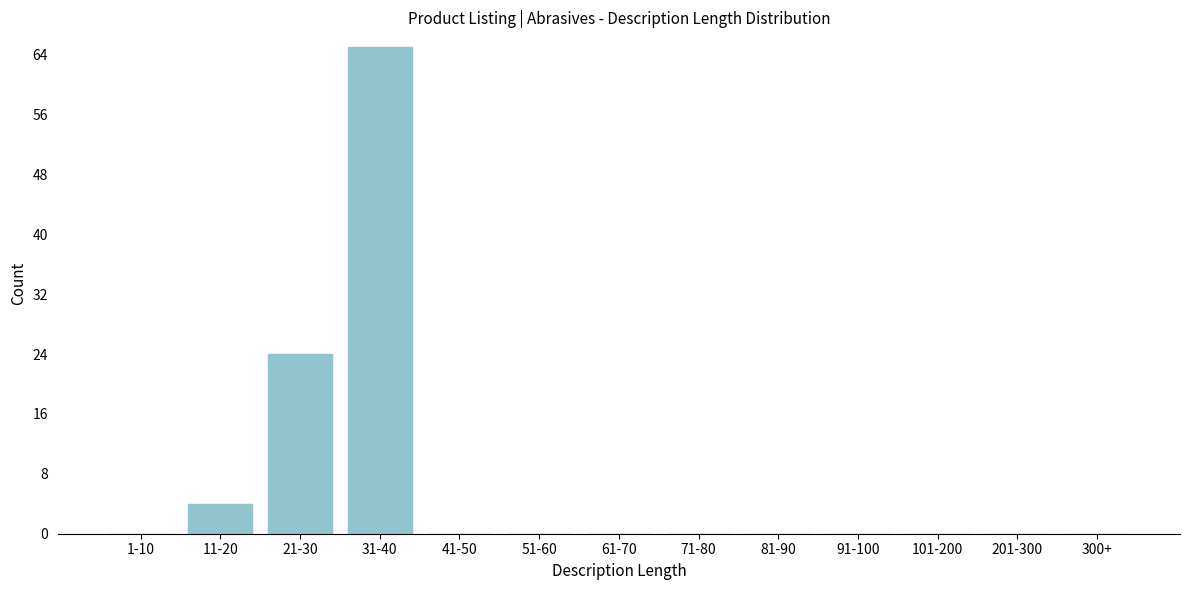

Reading left to right, list all the values displayed in this chart.

1-10=0	11-20=4	21-30=24	31-40=65	41-50=0	51-60=0	61-70=0	71-80=0	81-90=0	91-100=0	101-200=0	201-300=0	300+=0